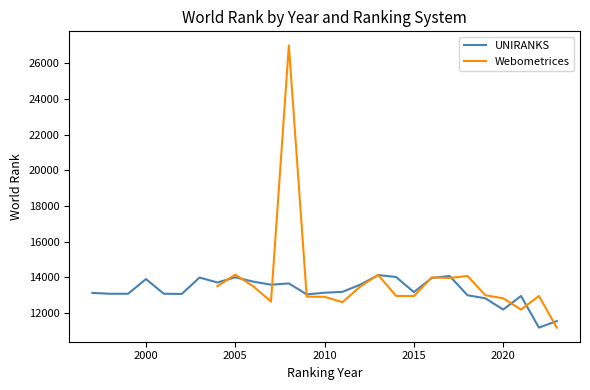

How many values exceed 13177?

13